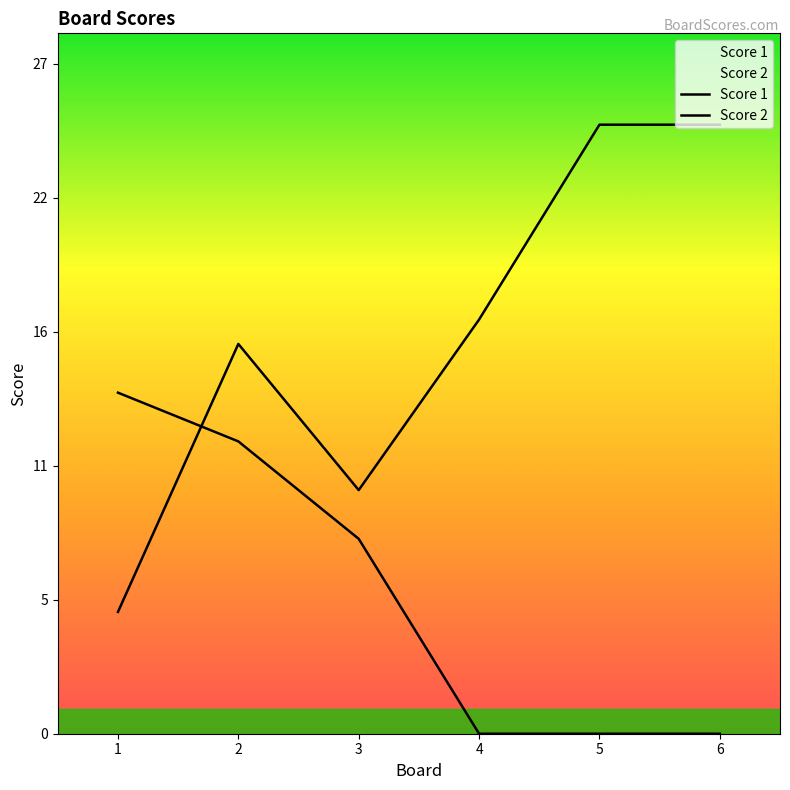

How many Score 1 values are between 10 and 25?

5